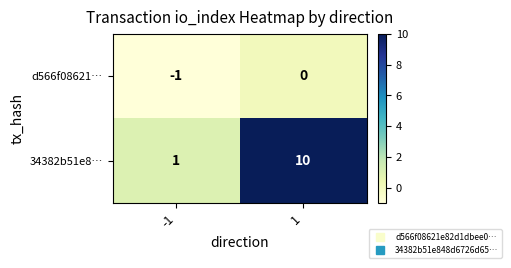

Which series has the widest spread of values?

34382b51e8…